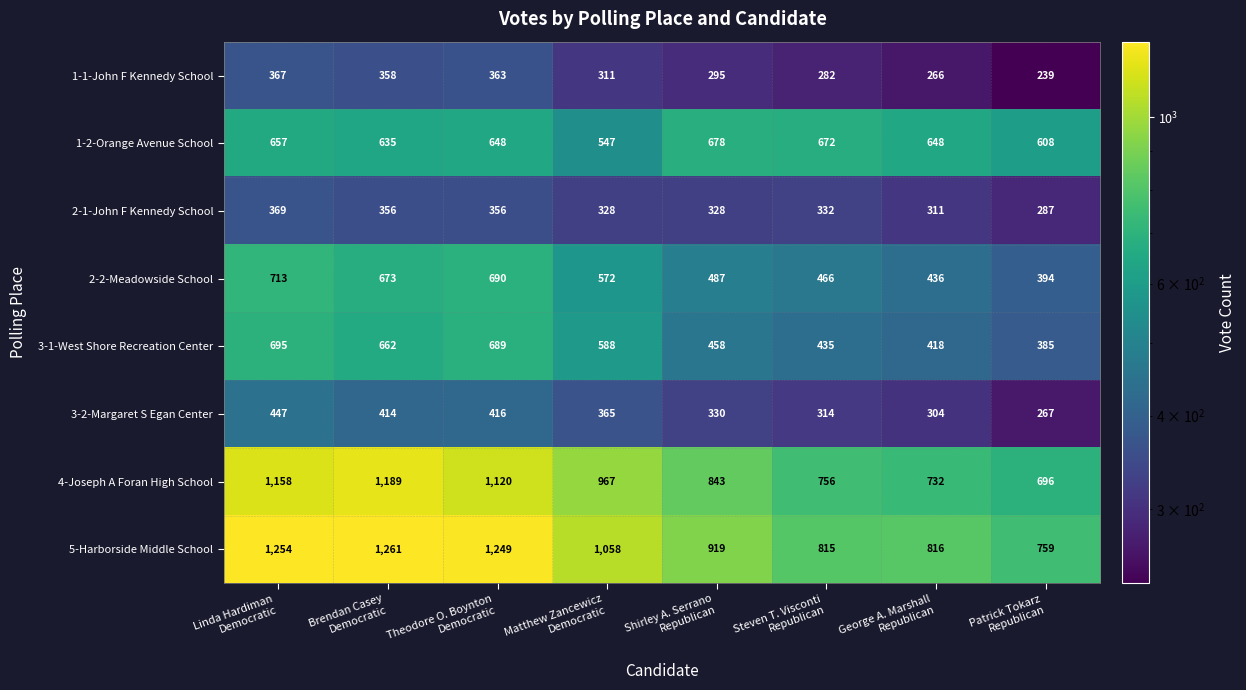

What is the spread (max minus min) of values at George A. Marshall
Republican?

550